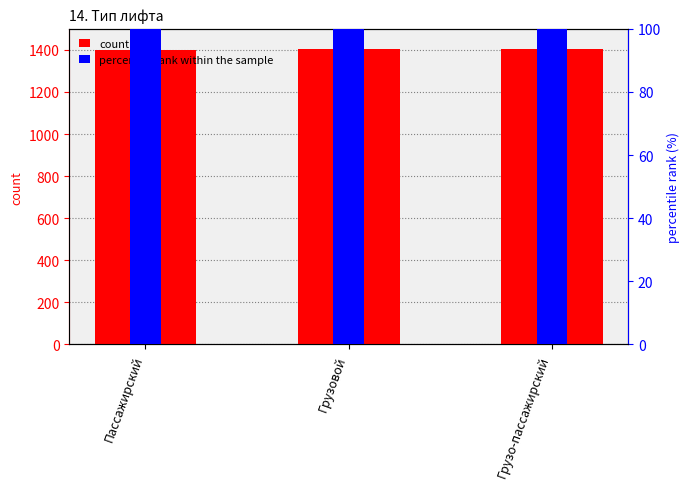

What value does the percentile rank within the sample series have at Грузо-пассажирский?

100.0